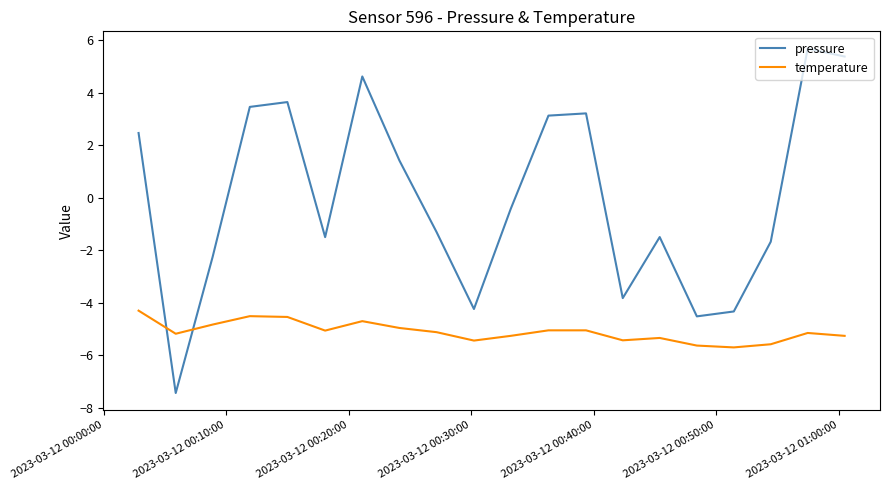

Which series has the widest spread of values?

pressure